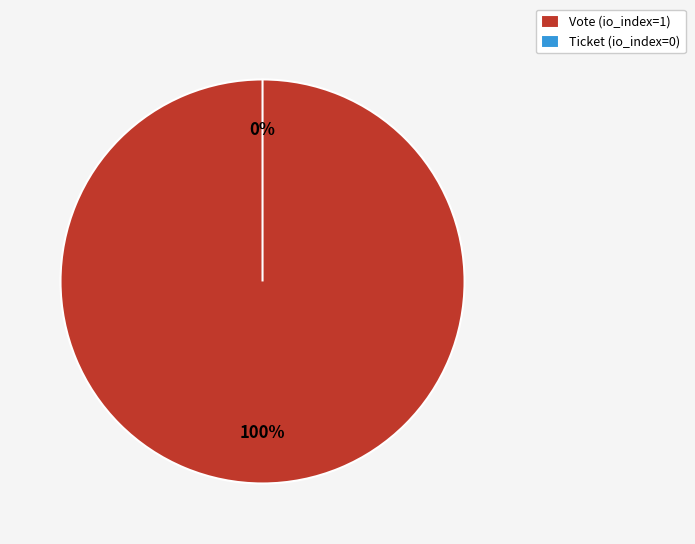

Is the sum of Vote and Ticket greater than half?

Yes